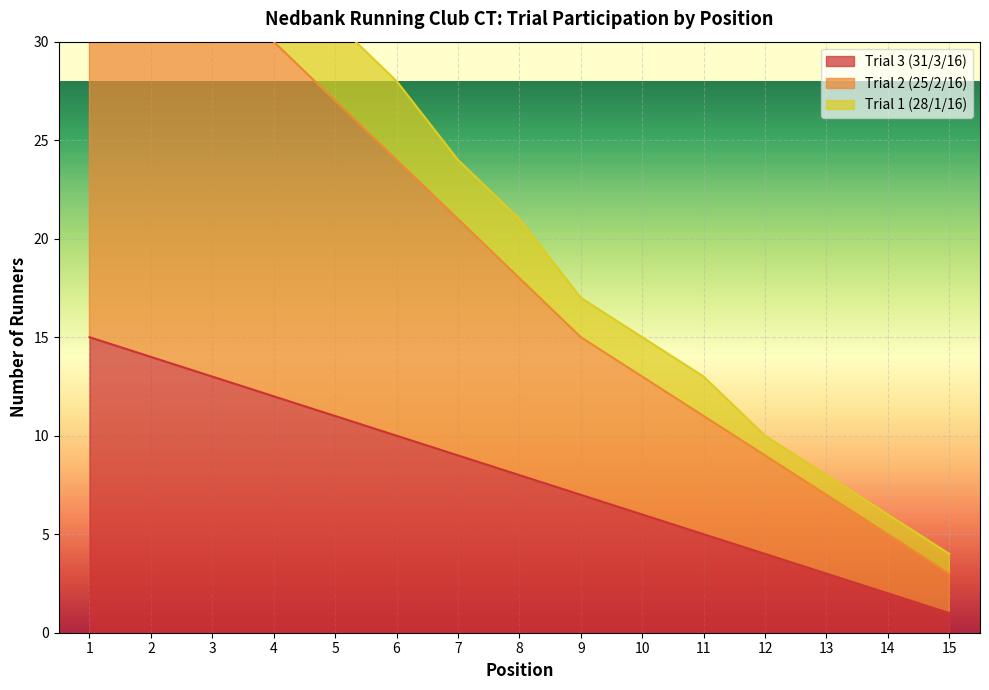

True or false: Trial 3 (31/3/16) and Trial 1 (28/1/16) cross at least once.

False